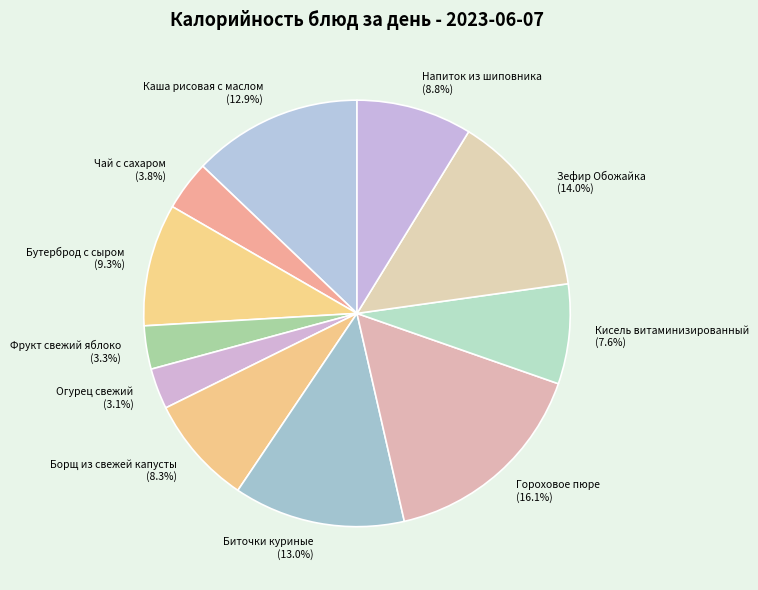

How many slices are in this pie chart?

11